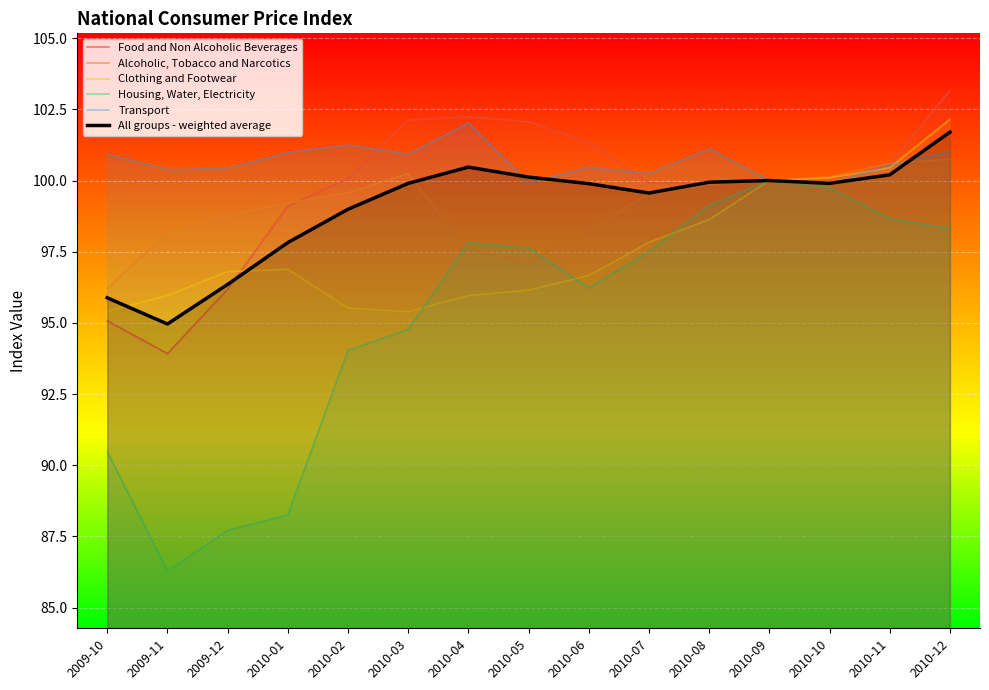

What is the total value across all series at 2010-01?

582.2